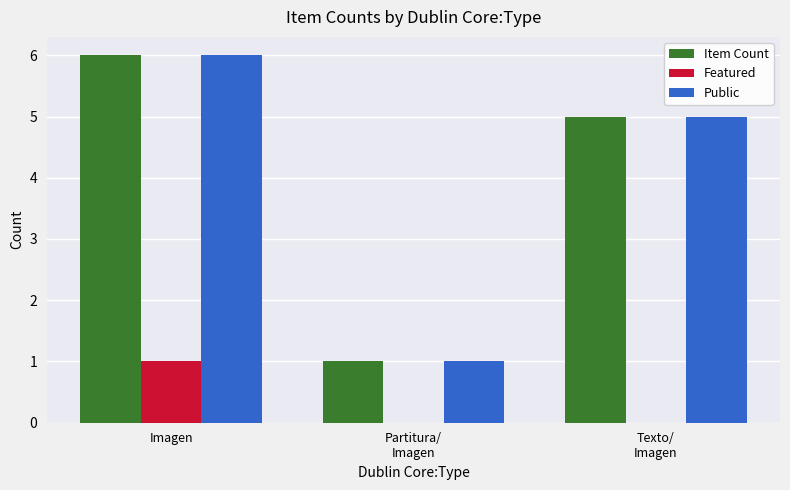

What is the sum of all Public values?

12